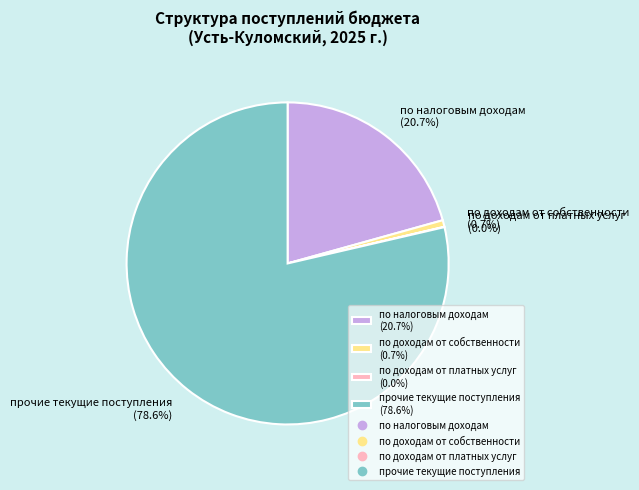

Does any single category account for the majority?

Yes